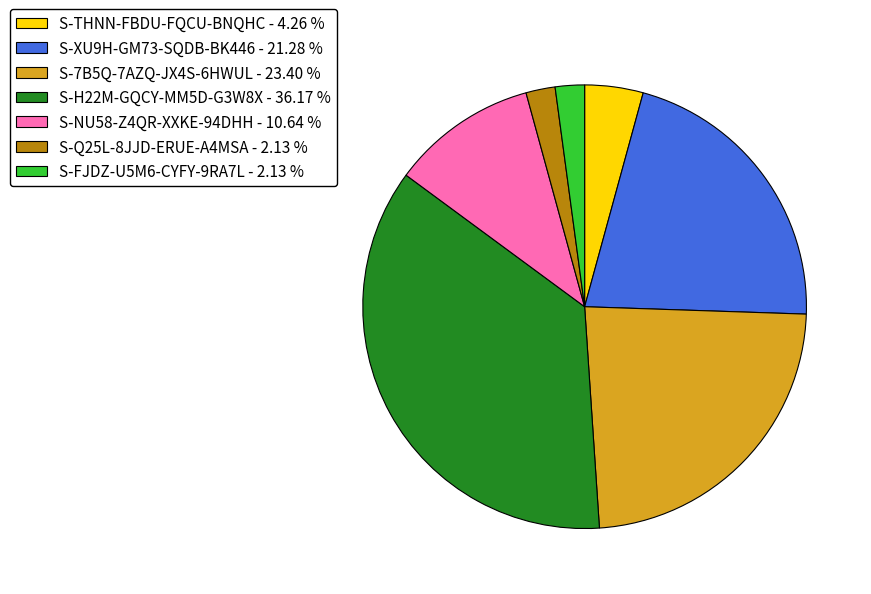

How many slices are in this pie chart?

7